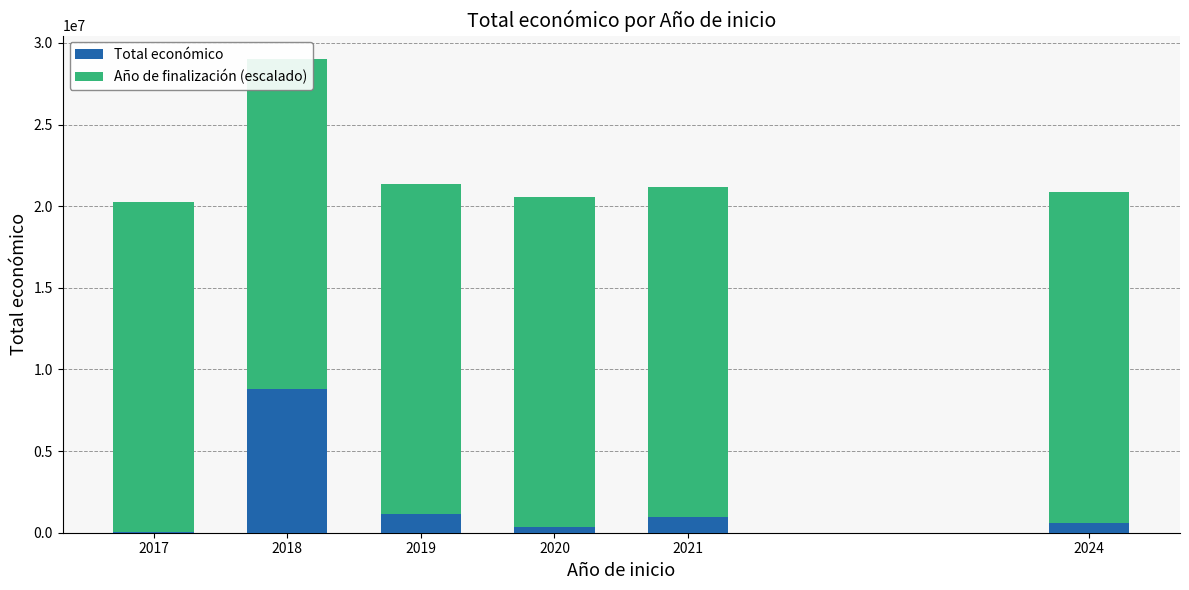

What is the total value across all series at 2018?

29001936.3